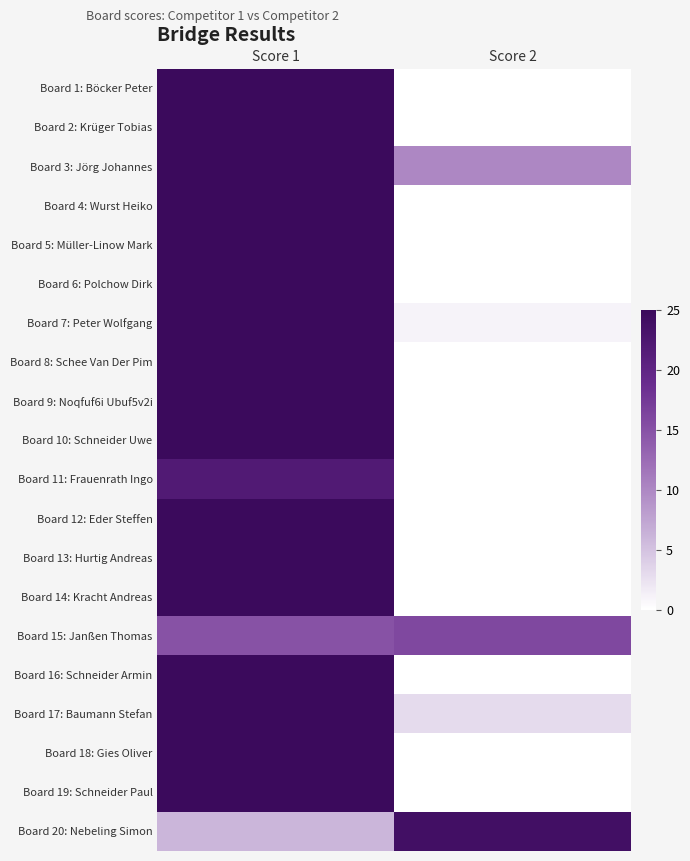

What is the difference between the highest and lowest values at Score 2?

24